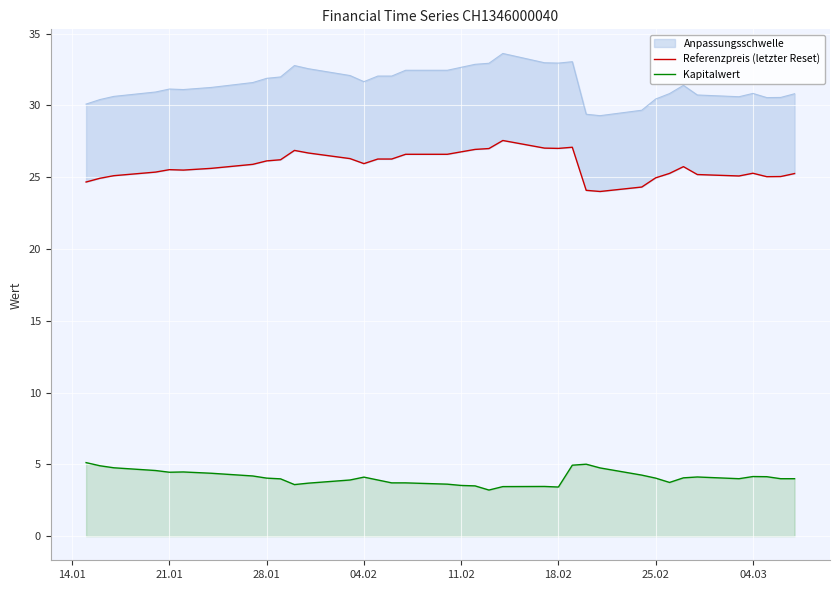

How many values in the Kapitalwert series are below 4?

16